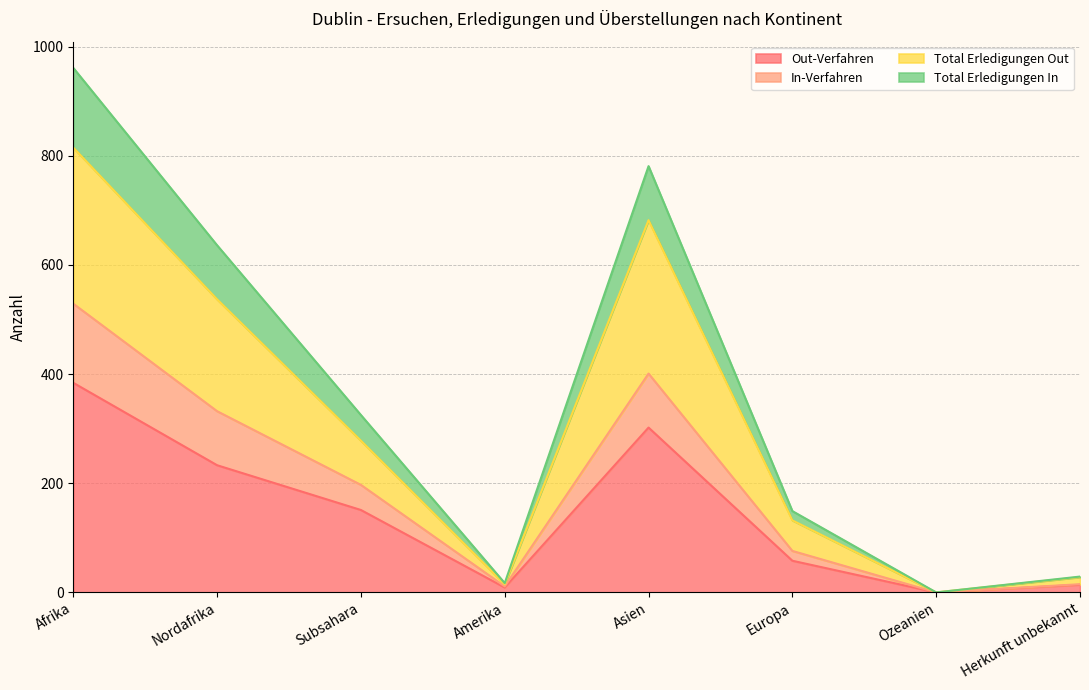

True or false: In-Verfahren and Total Erledigungen Out intersect in this chart.

False